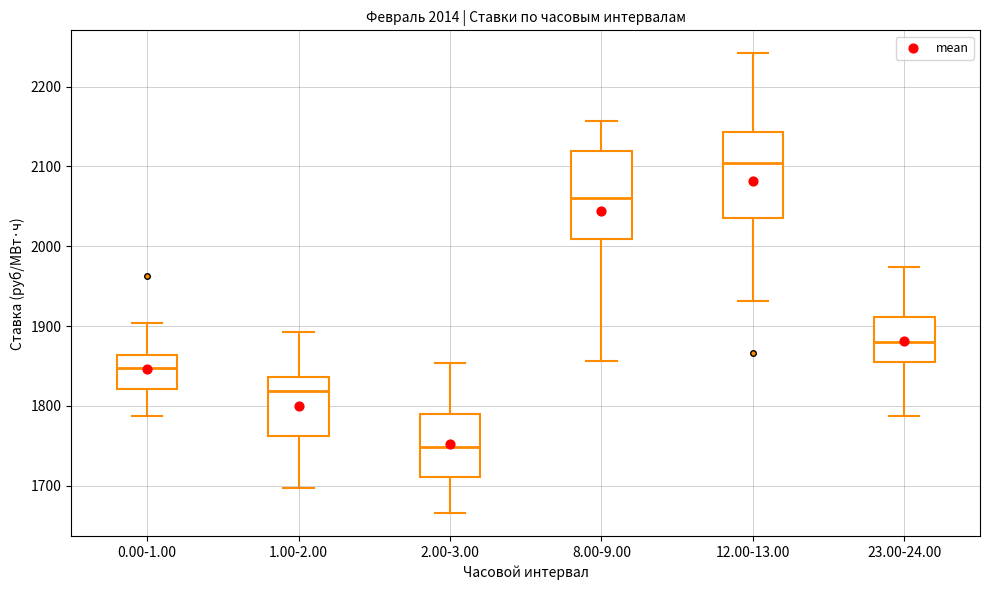

Which box's median line is the highest?

12.00-13.00